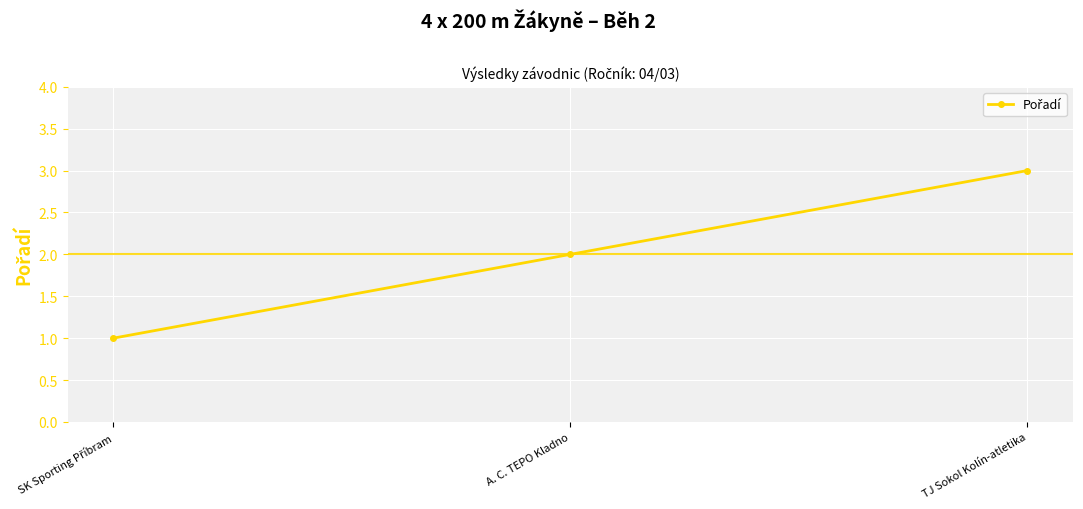

Does the chart display data point markers on the line(s)?

Yes